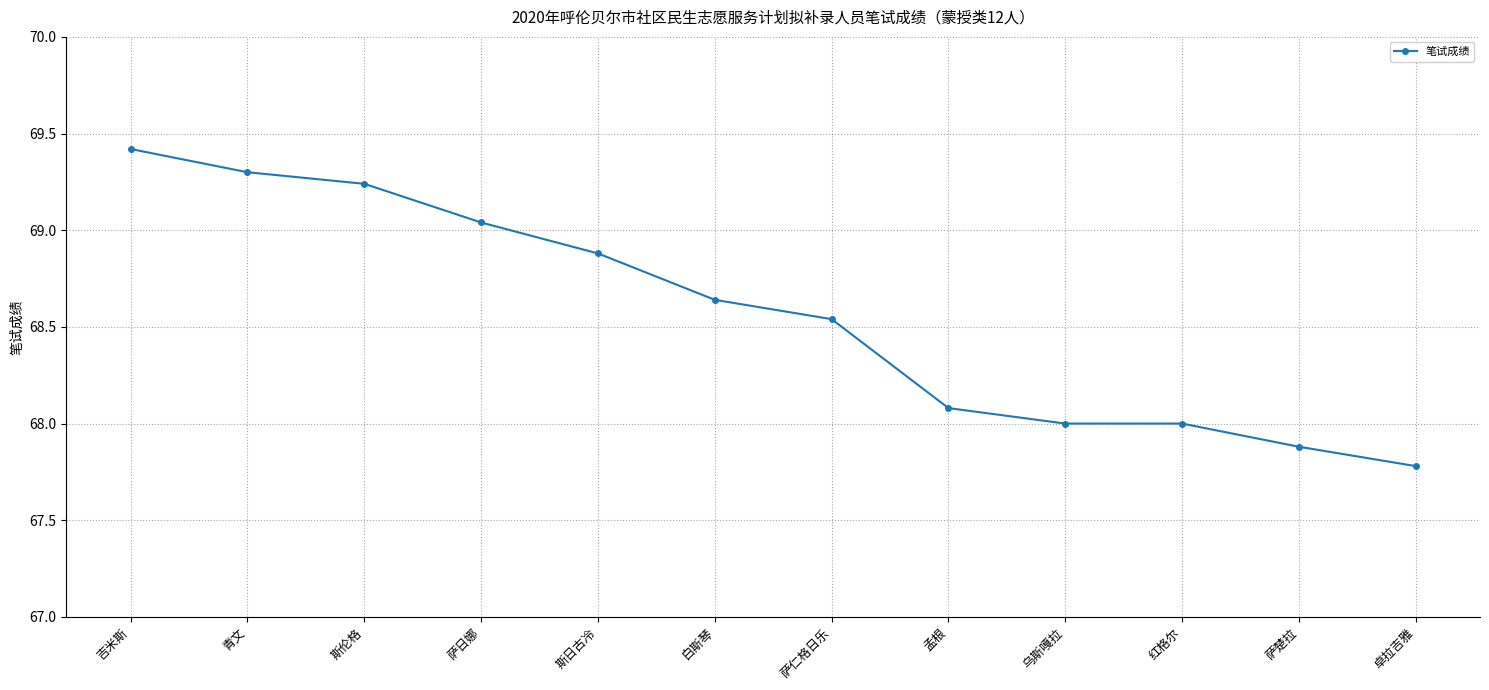

Between 孟根 and 红格尔, which is larger?

孟根